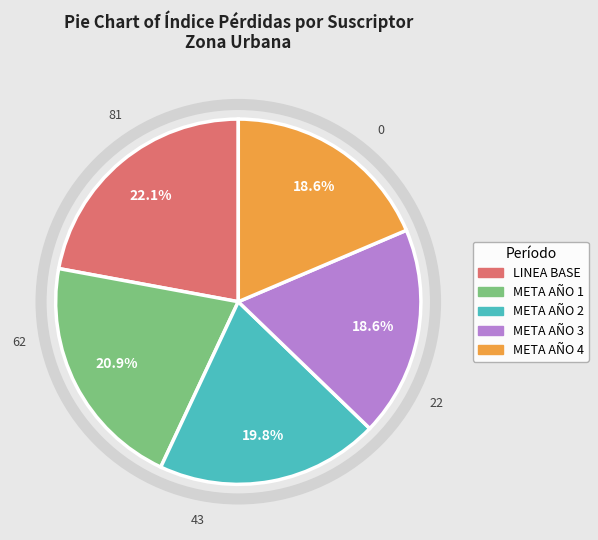

Which category has the biggest portion of the pie?

LINEA BASE